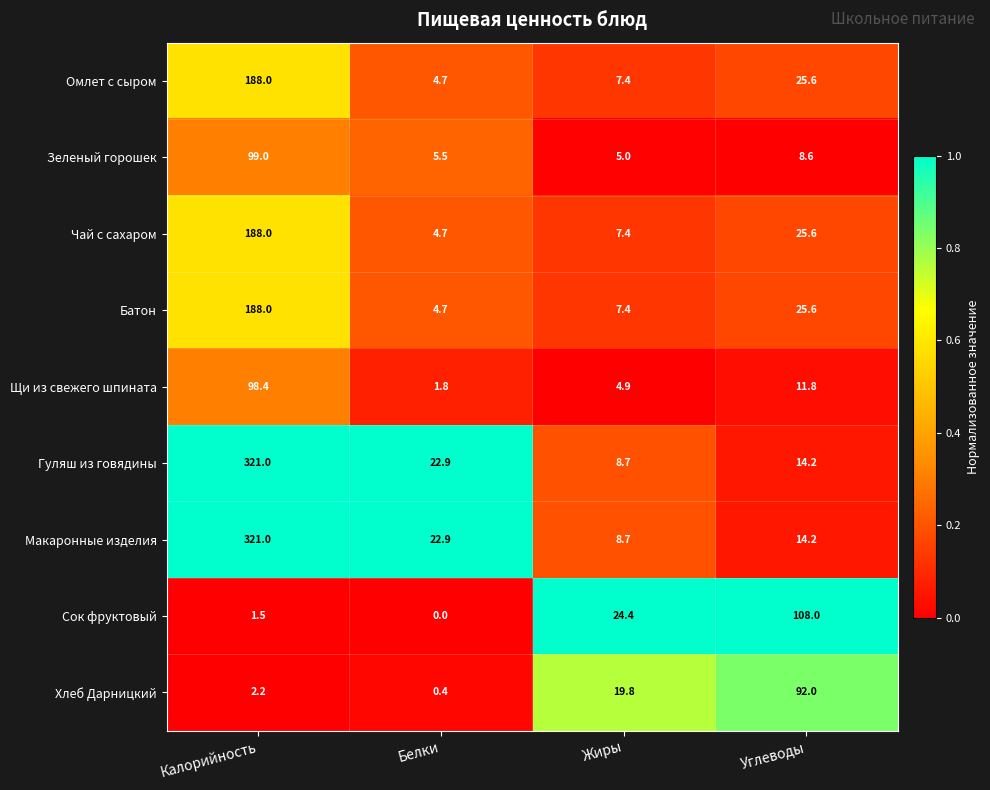

What is the approximate value of Гуляш из говядины at Белки?

22.9